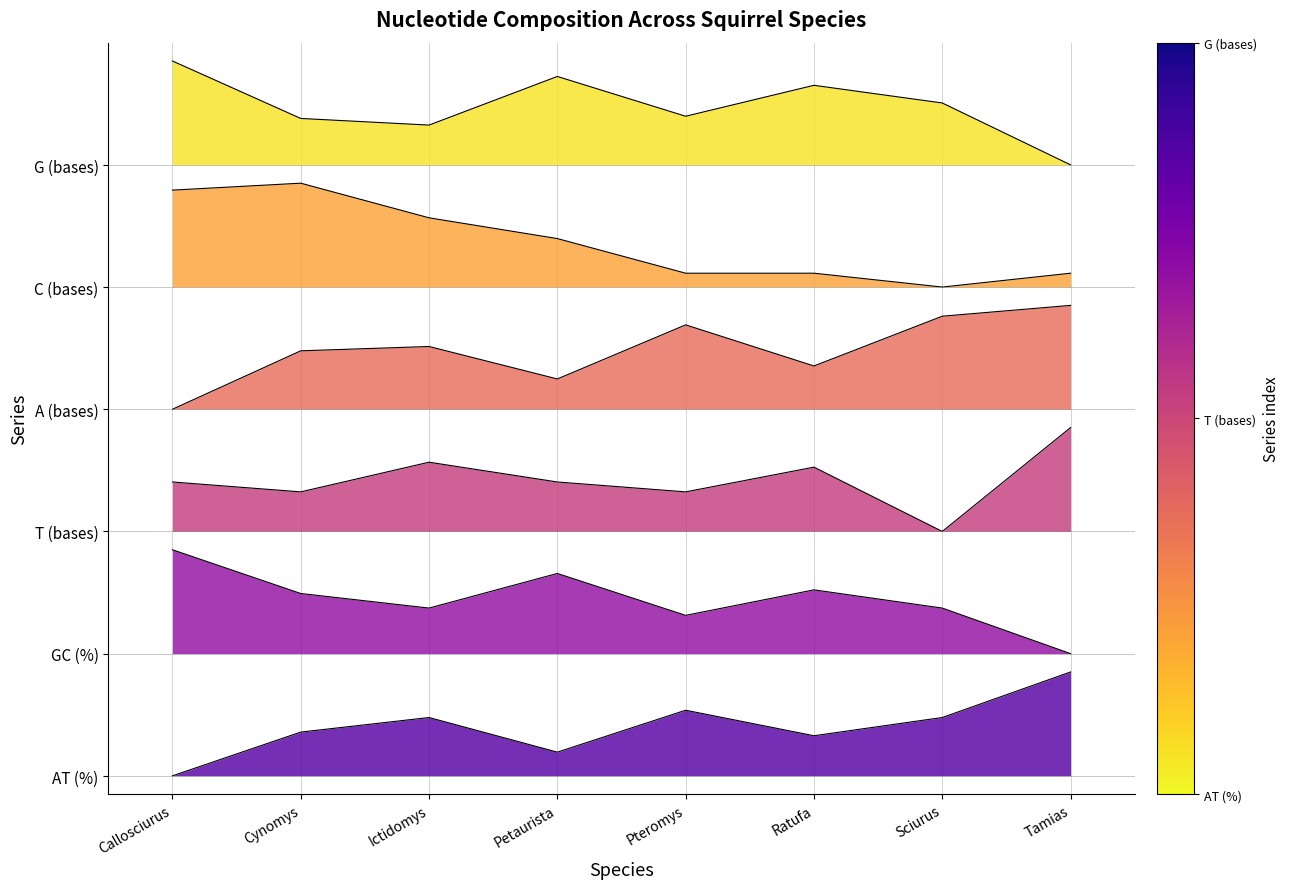

What is the spread (max minus min) of values at Petaurista?

5.5